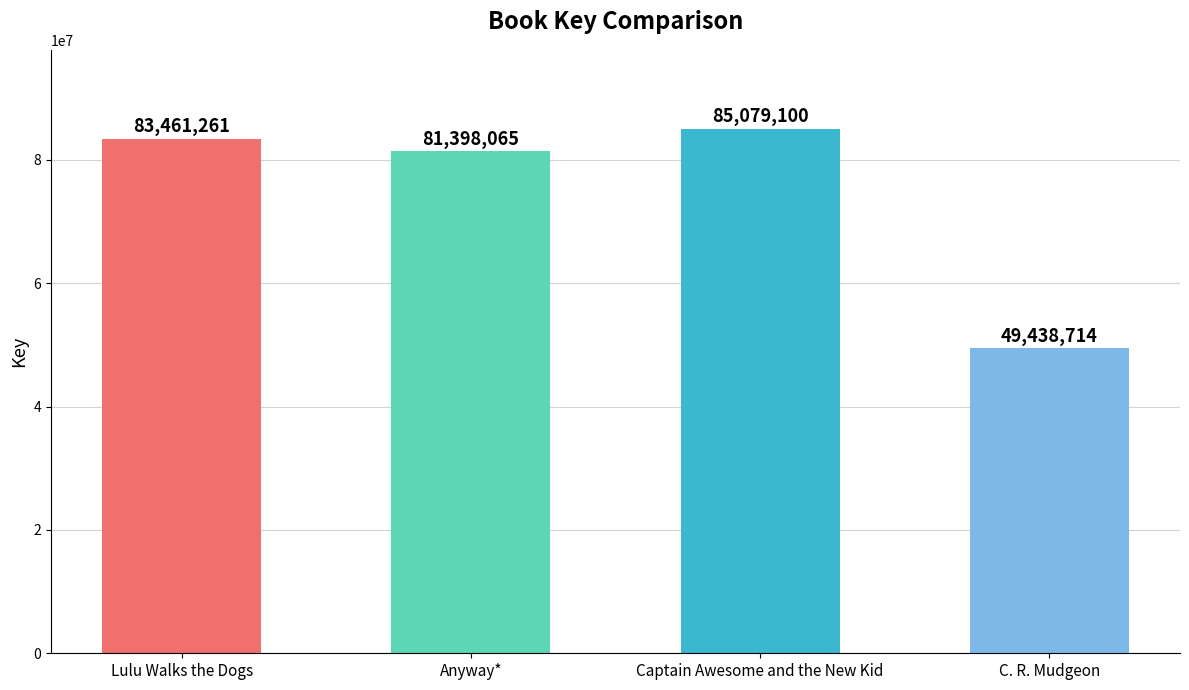

Is it true that the value at C. R. Mudgeon is 74499405?

False